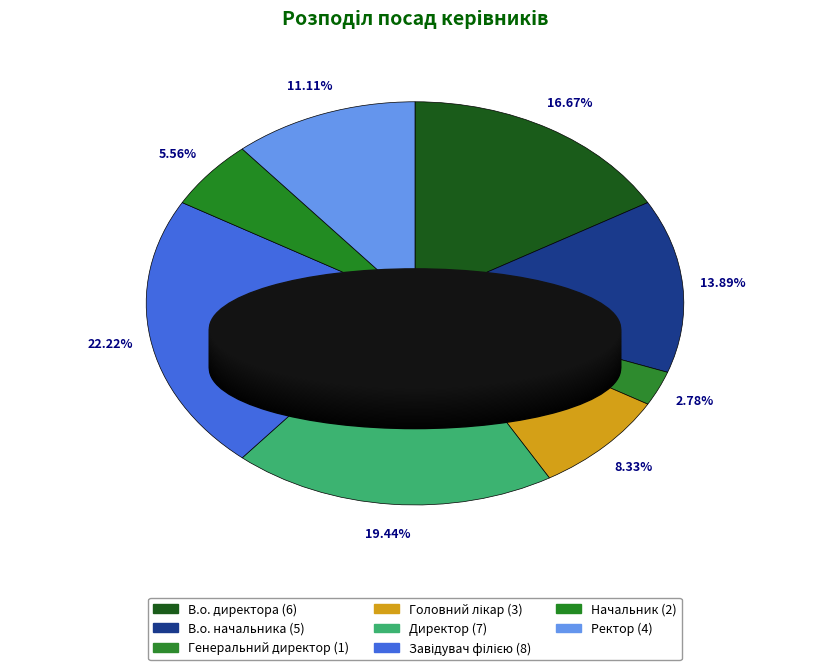

Combined, what portion of the pie is В.о. начальника and Головний лікар?

22.2%